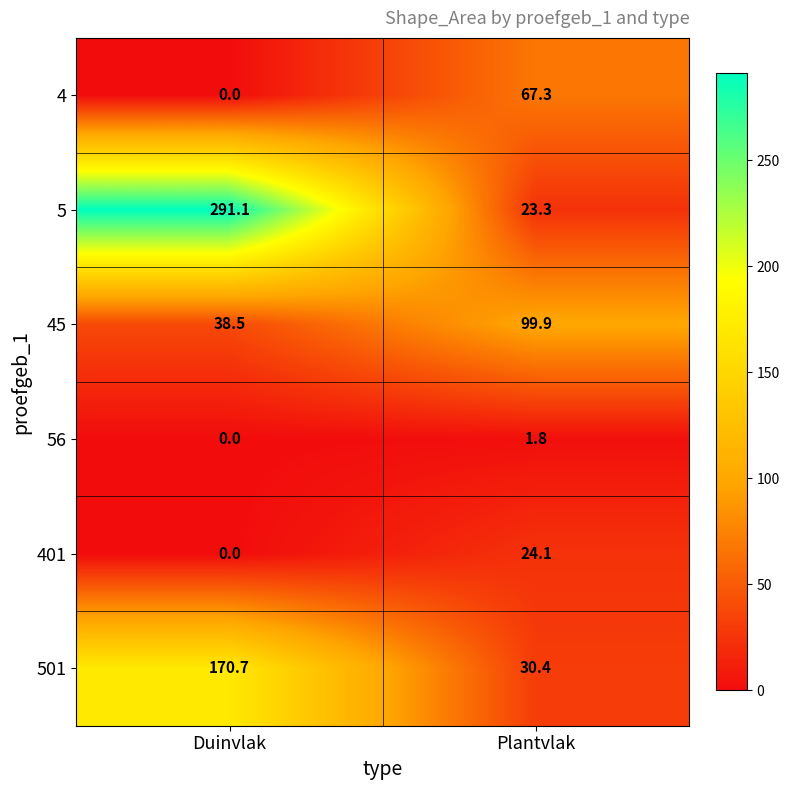

Rank the series by their maximum value, from lowest to highest.

56, 401, 4, 45, 501, 5